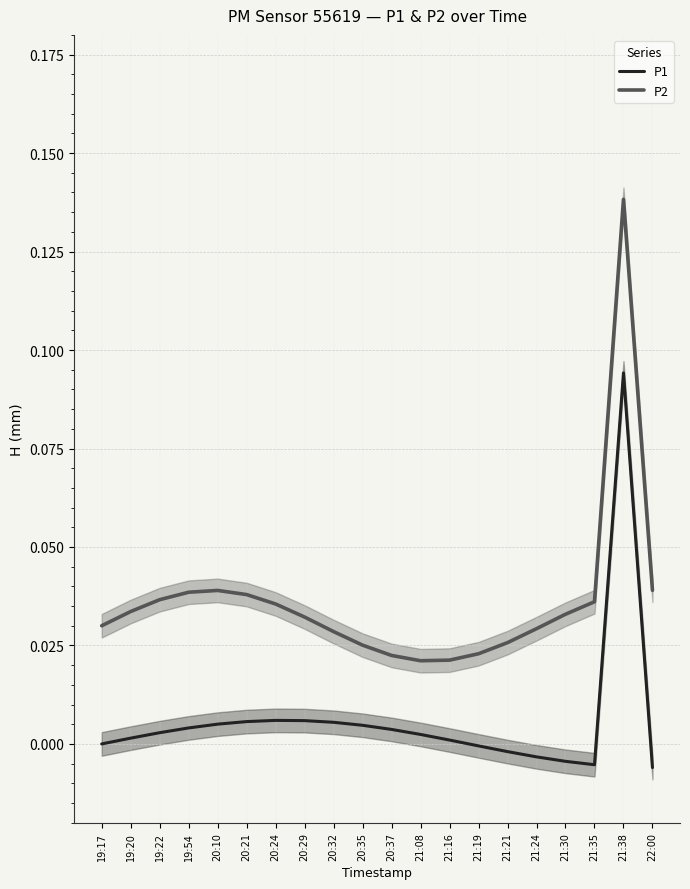

How many negative values does the P1 series have?

6